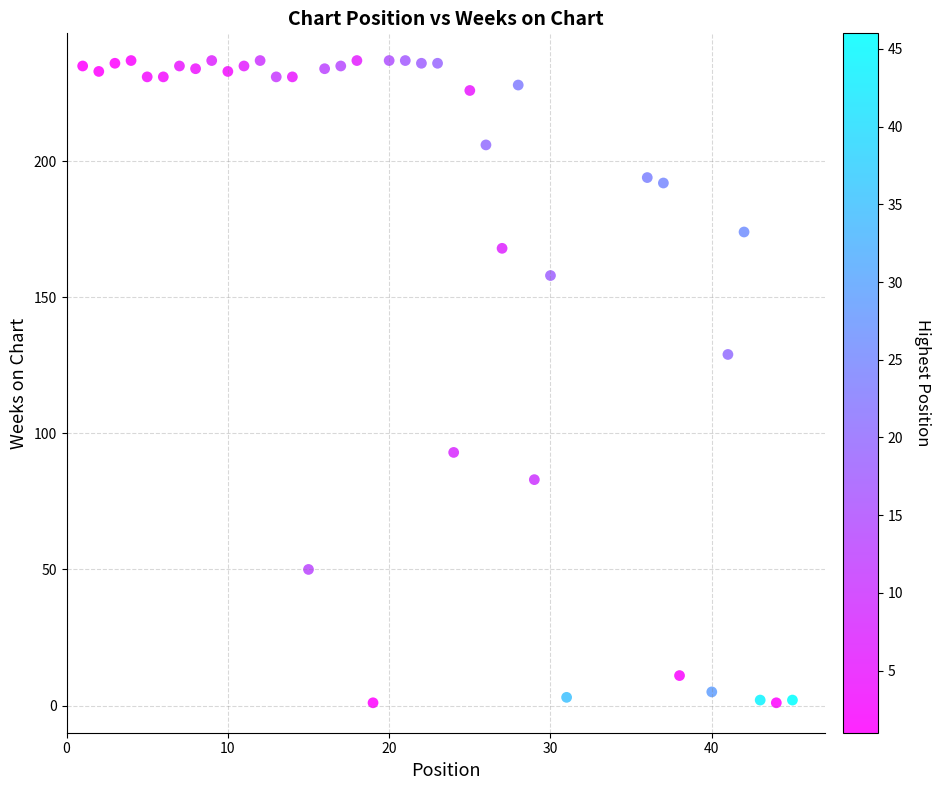

What Y value in the scatter plot is closest to 119?

129